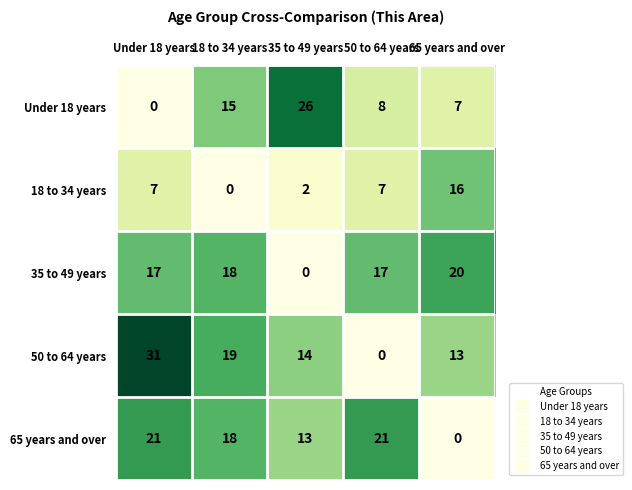

How many data points does each series have?

5